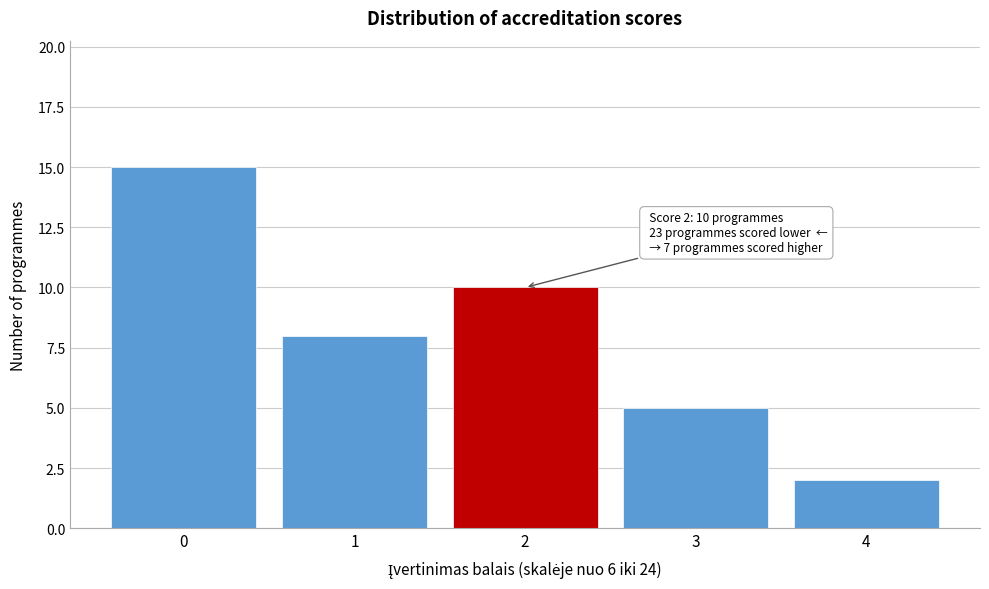

Reading left to right, what are all the values shown in this chart?

0=15	1=8	2=10	3=5	4=2